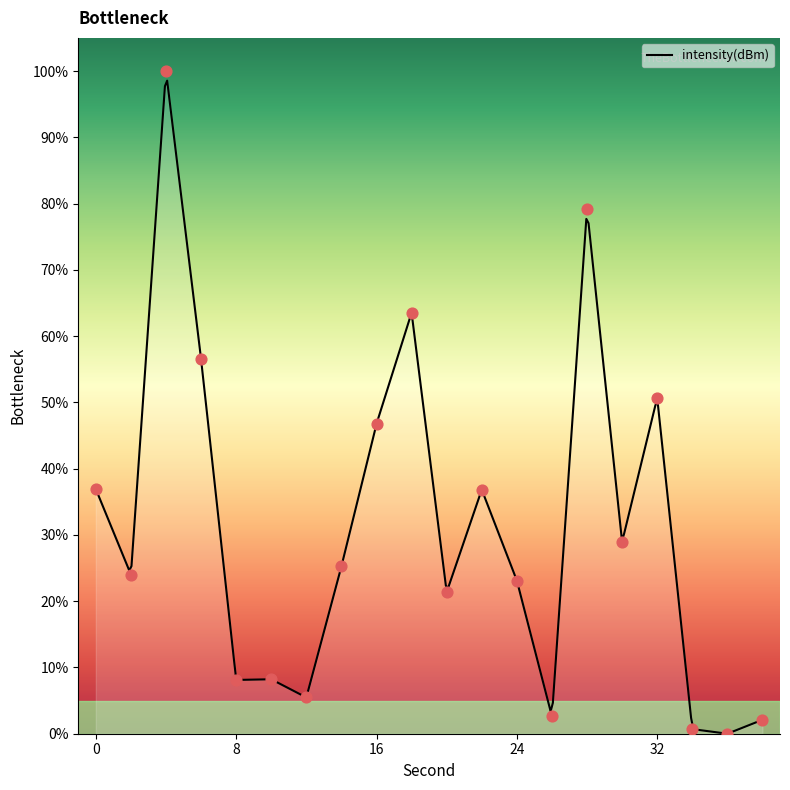

Between 14 and 12, which is larger?

14